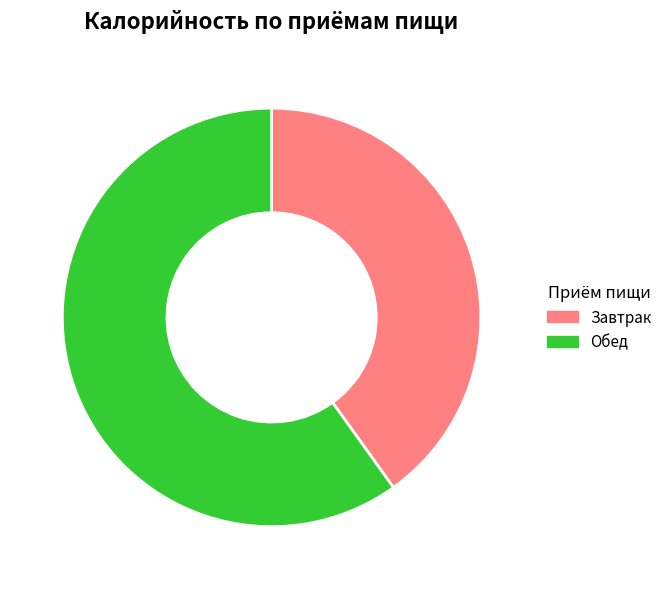

Is it true that Обед is 60% of the pie?

True